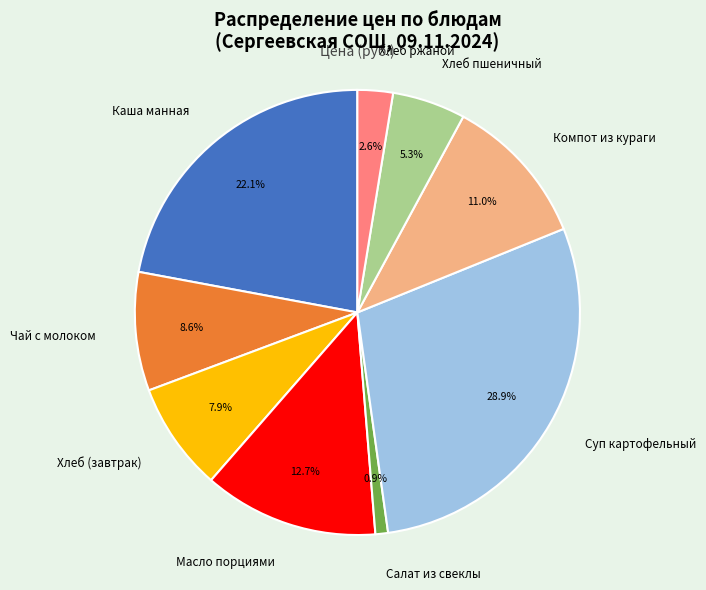

To the nearest percent, what is the difference between the largest and smallest slice percentages?

28%